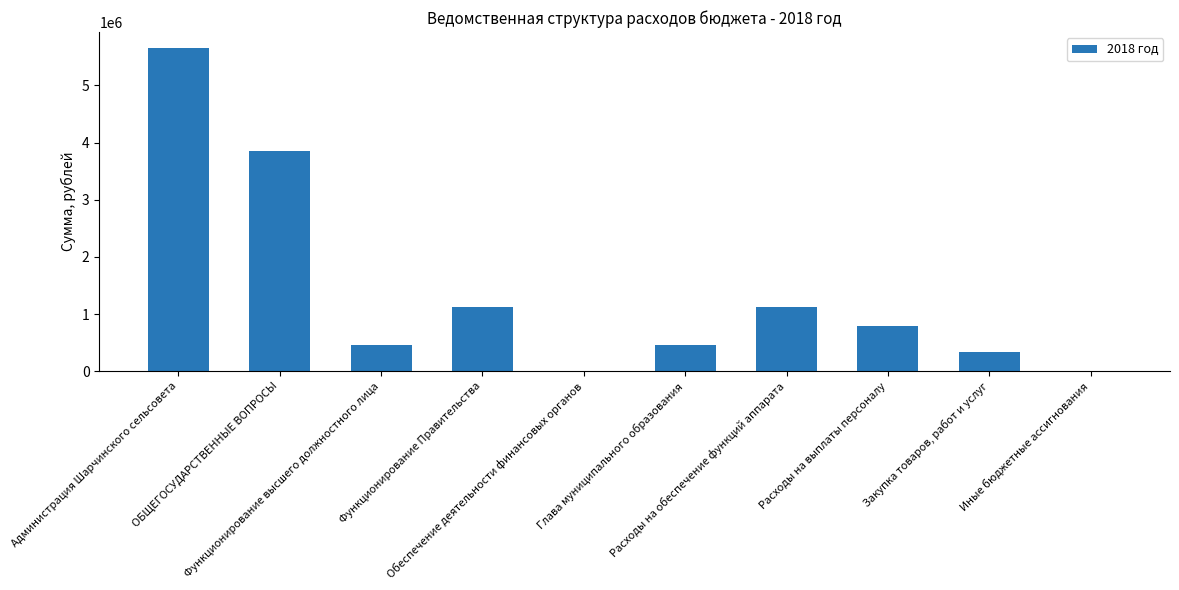

The chart shows a value of 156748 at Глава муниципального образования. True or false?

False